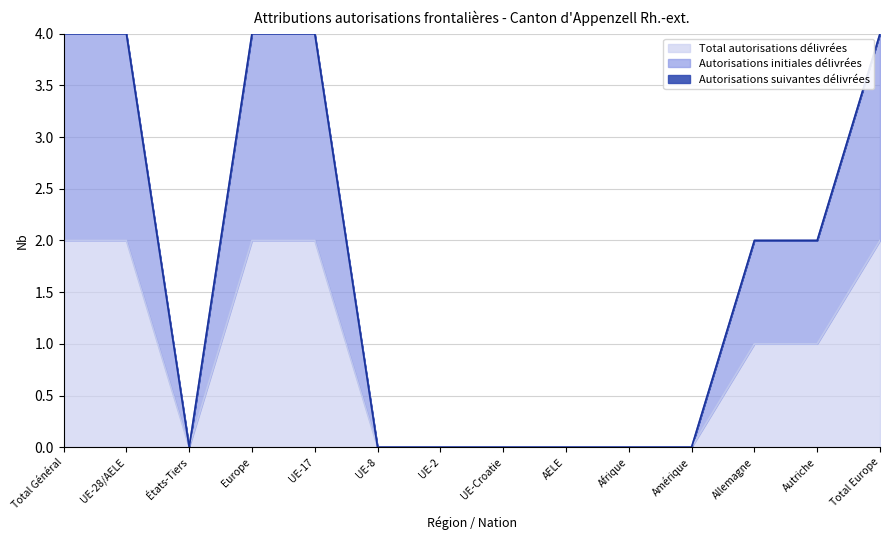

How many Total autorisations délivrées values are between 0 and 2?

14